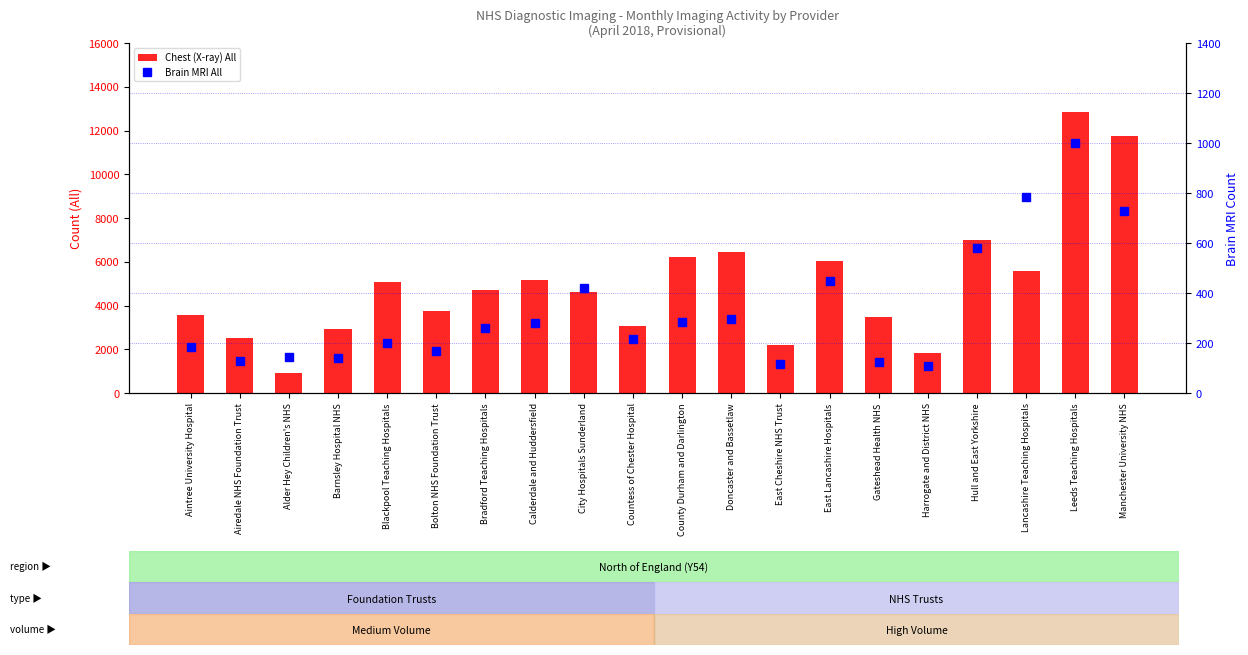

Rank the categories by Brain MRI All value from highest to lowest.

Leeds Teaching Hospitals, Lancashire Teaching Hospitals, Manchester University NHS, Hull and East Yorkshire, East Lancashire Hospitals, City Hospitals Sunderland, Doncaster and Bassetlaw, County Durham and Darlington, Calderdale and Huddersfield, Bradford Teaching Hospitals, Countess of Chester Hospital, Blackpool Teaching Hospitals, Aintree University Hospital, Bolton NHS Foundation Trust, Alder Hey Children's NHS, Barnsley Hospital NHS, Airedale NHS Foundation Trust, Gateshead Health NHS, East Cheshire NHS Trust, Harrogate and District NHS